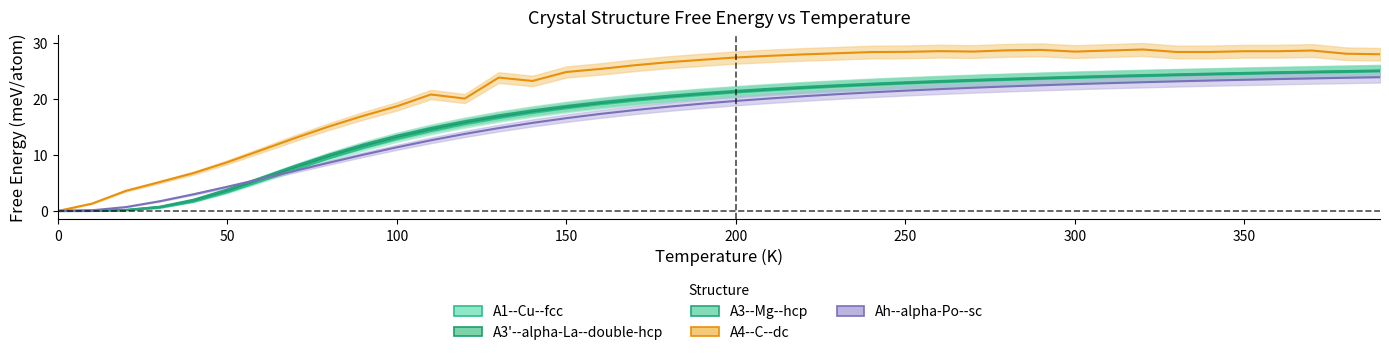

What is the difference between the maximum and second lowest values in the A3--Mg--hcp a=2.8326 series?

25.1